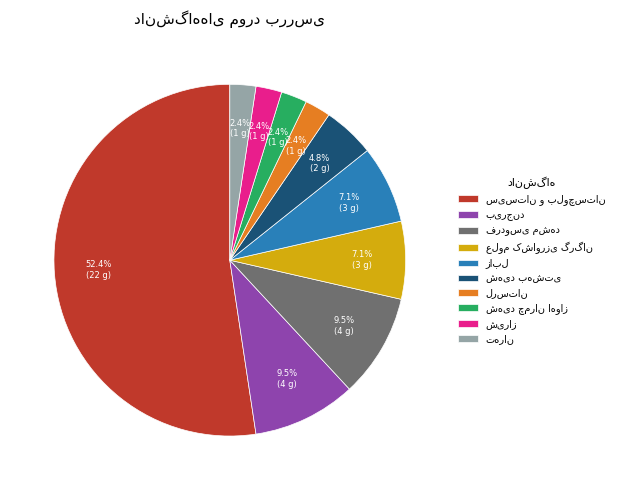

How many segments does this pie chart have?

10